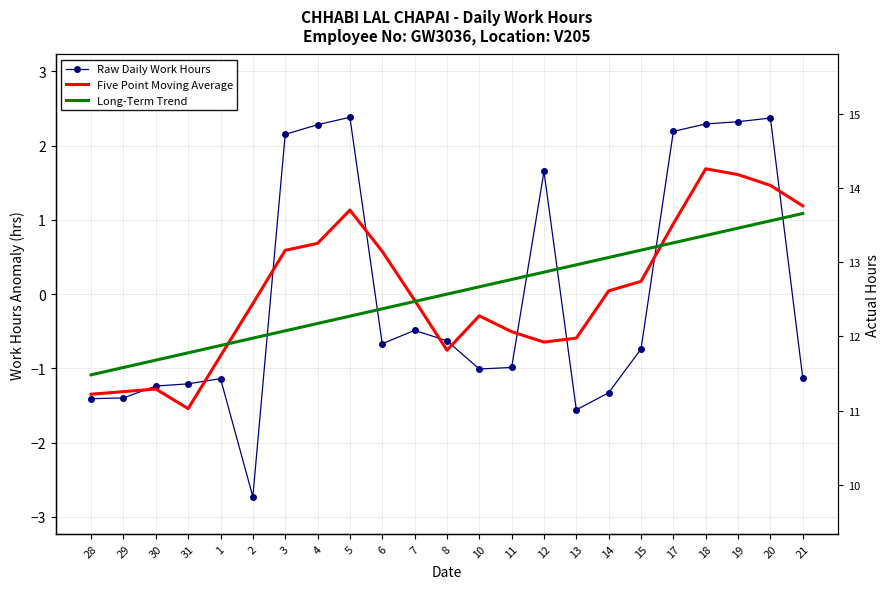

What is the maximum value for Five Point Moving Average?

1.7